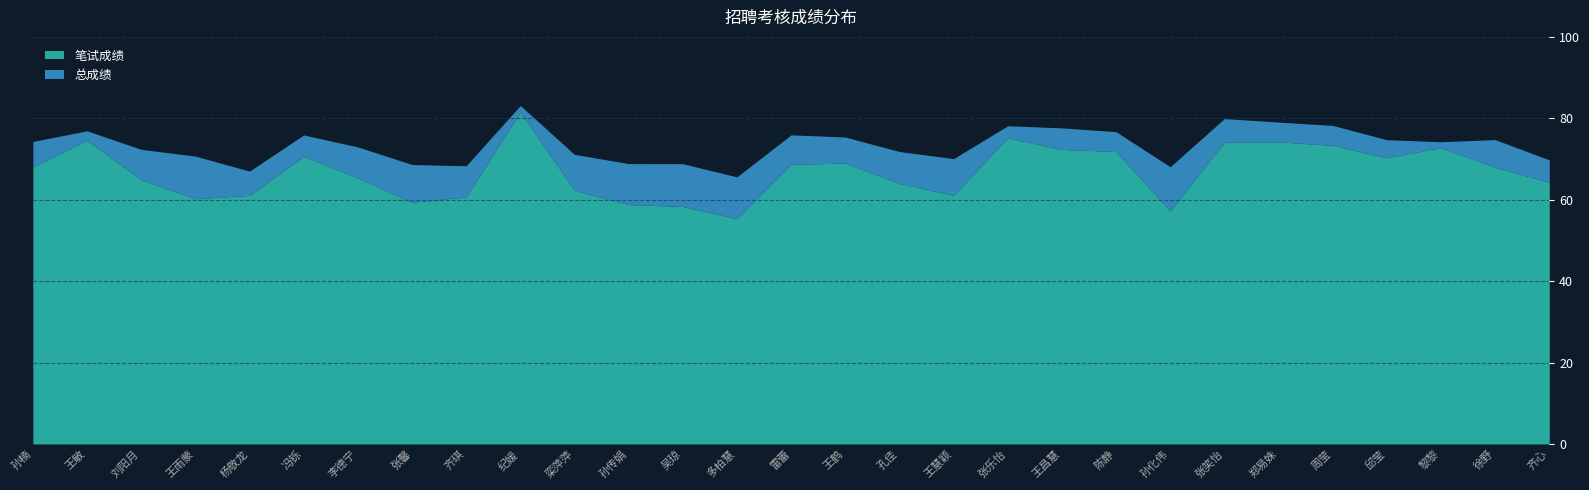

List the series in order of their overall mean, lowest first.

笔试成绩, 总成绩